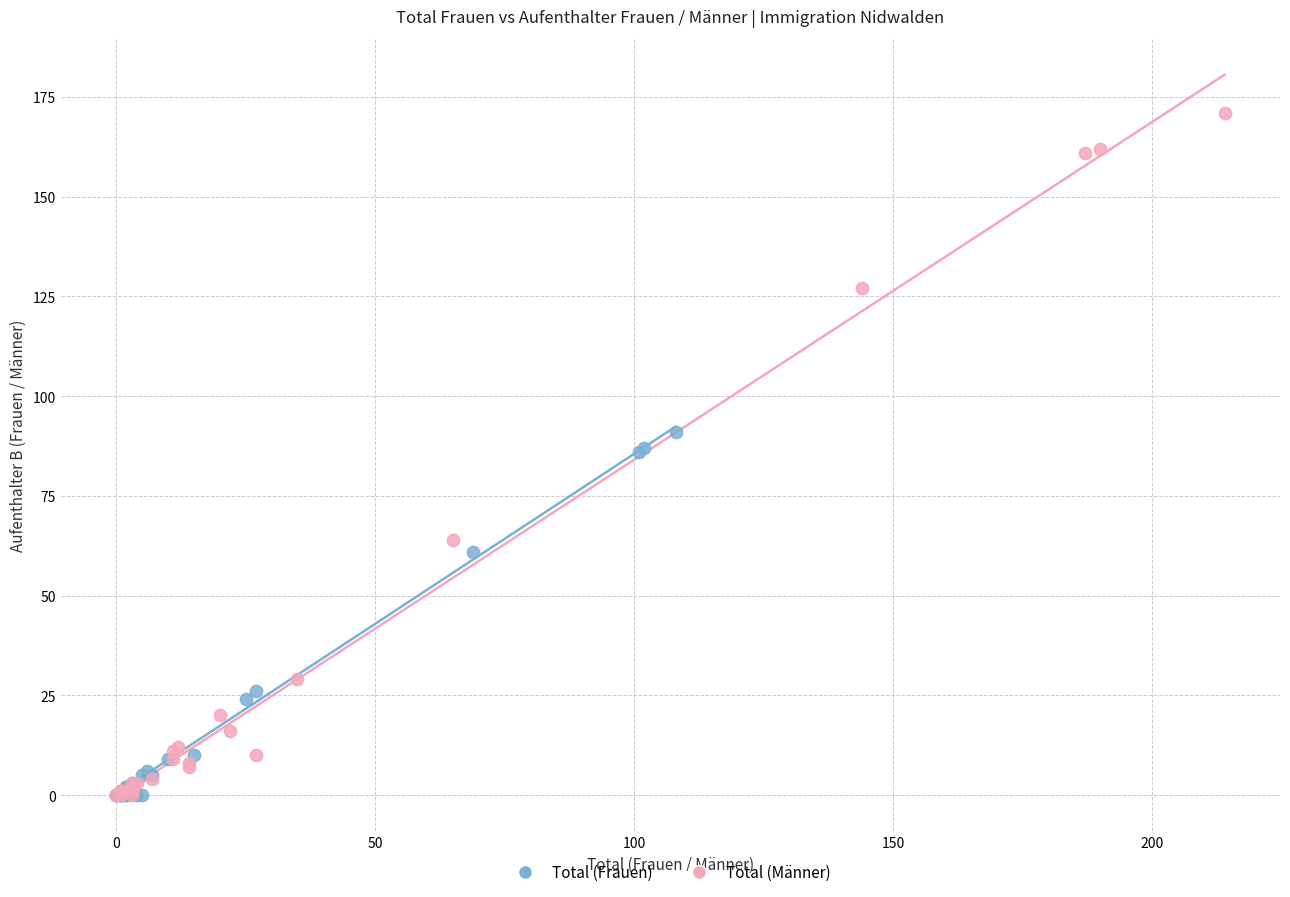

Which series has the widest spread of Y values?

Total (Männer)